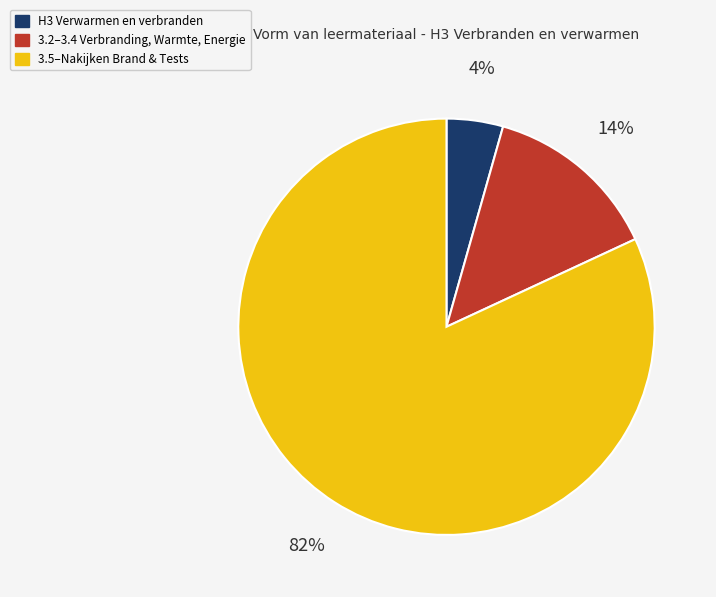

To the nearest percent, what is the combined percentage of 3.5–Nakijken Brand & Tests and 3.2–3.4 Verbranding, Warmte, Energie?

96%